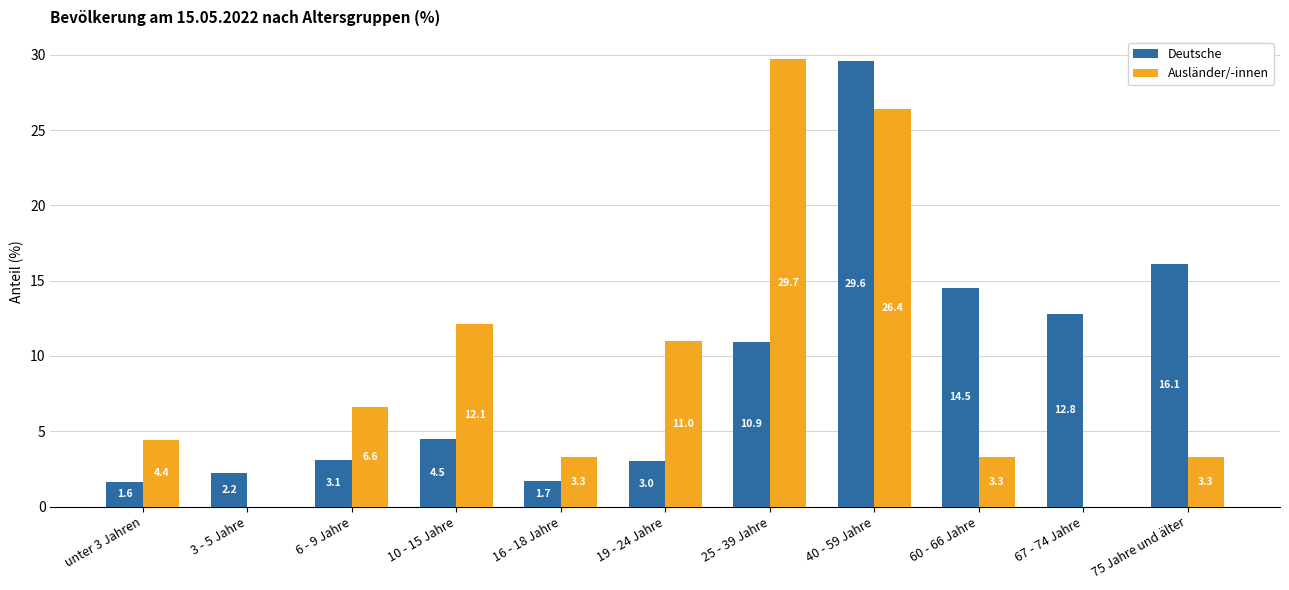

At which category does the chart reach its peak across all series?

25 - 39 Jahre